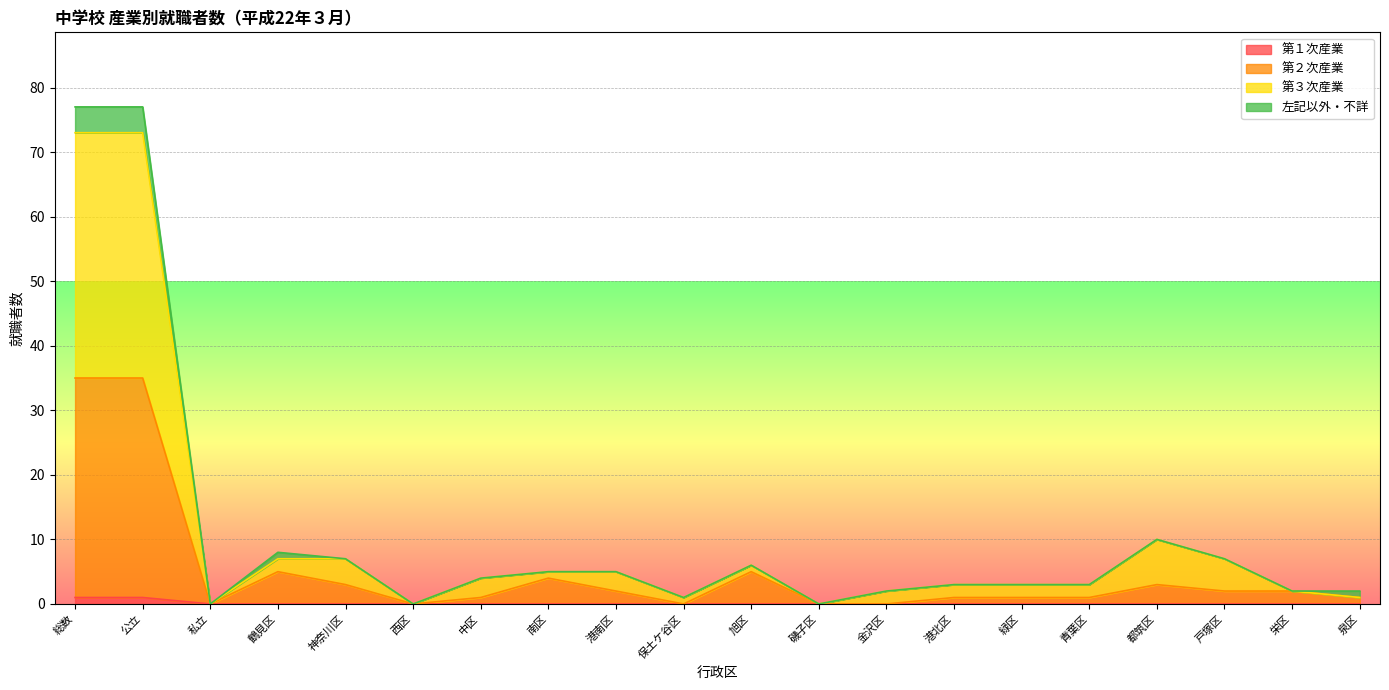

At how many categories does at least one series exceed 71?

2